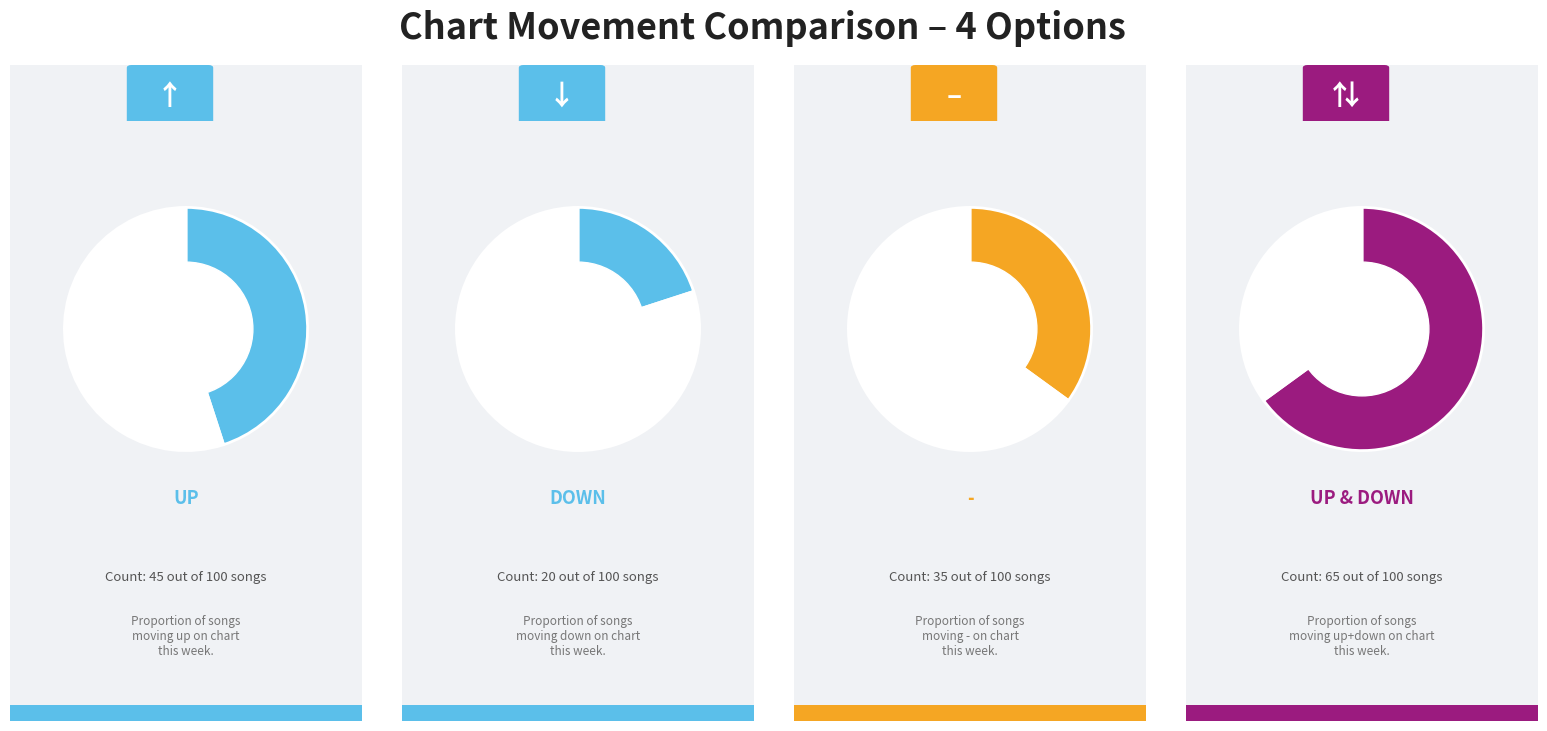

What percentage is NOT represented by down?

80.0%